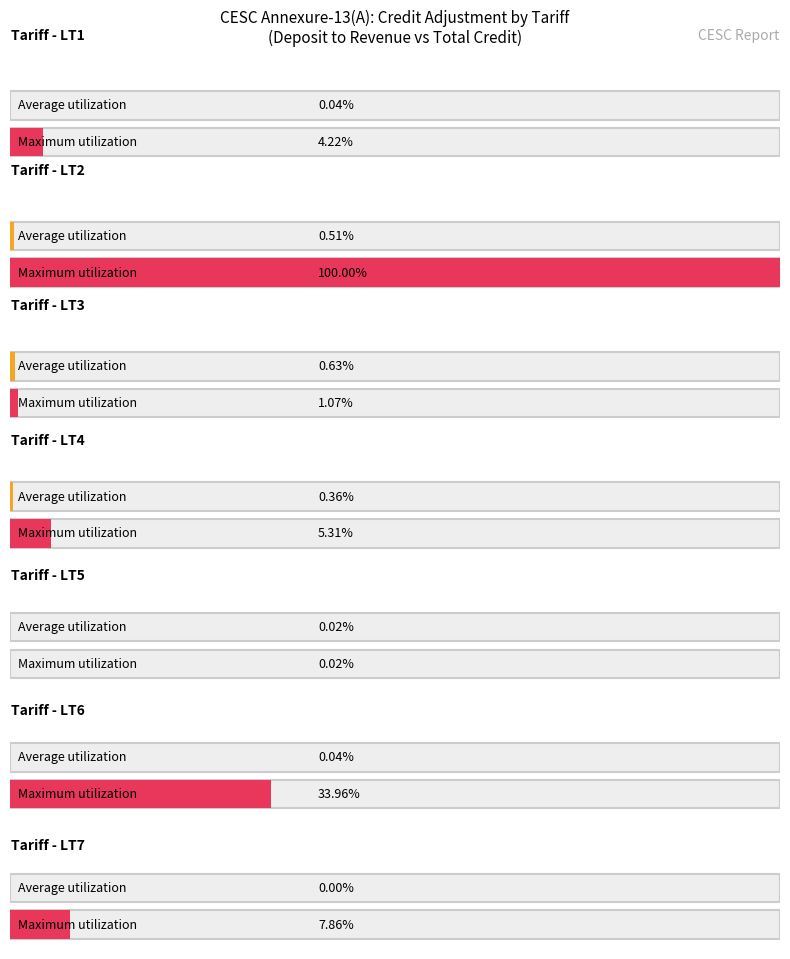

How many groups of bars are there?

7